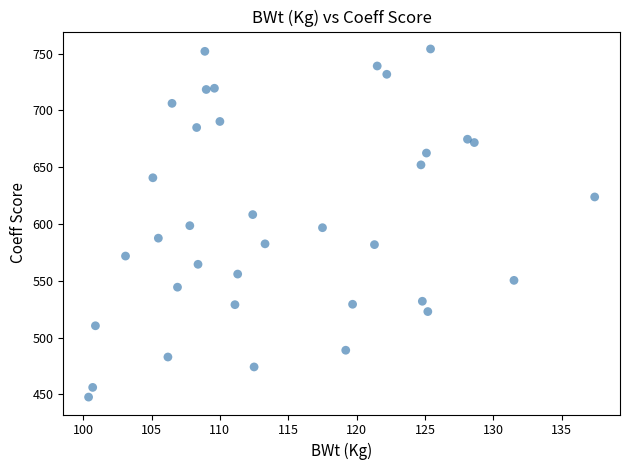

What is the range of Y values (max minus min)?

306.6